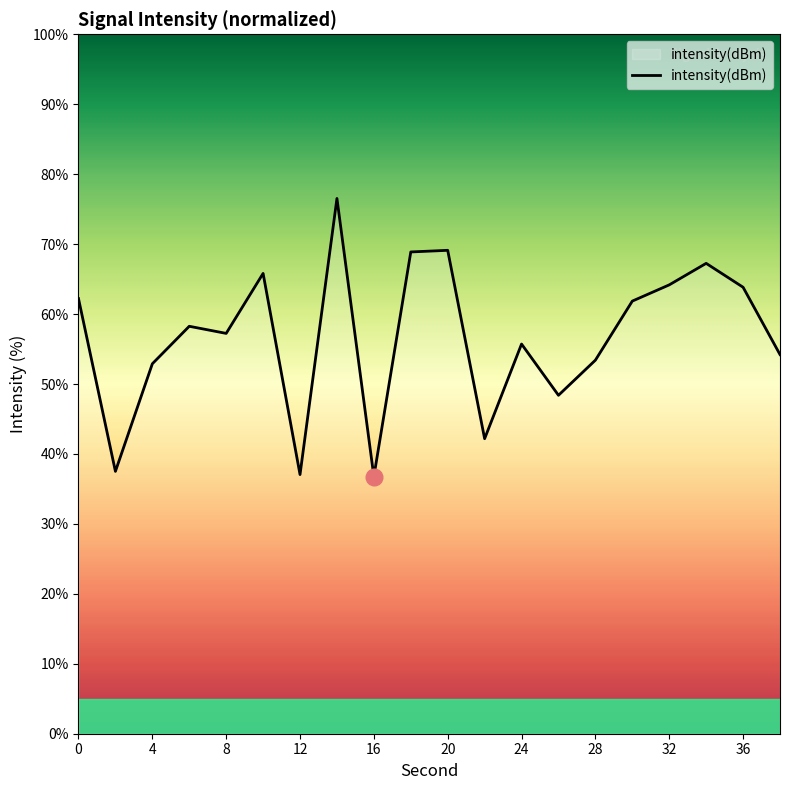

What is the smallest value displayed?

36.8